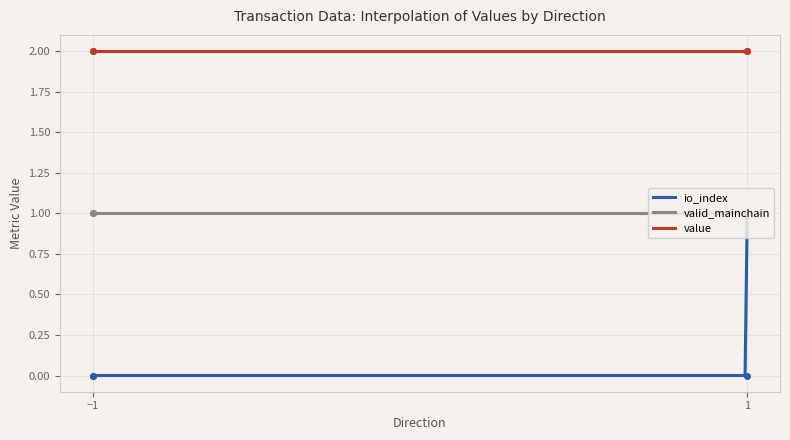

List the series in order of their overall mean, lowest first.

io_index, valid_mainchain, value